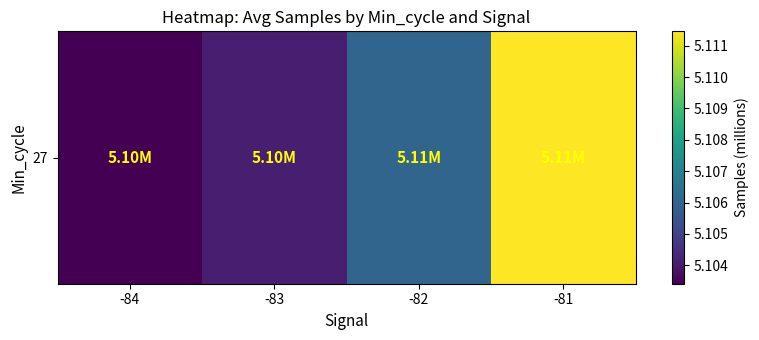

Where is the data nearest to the value 5?

-84